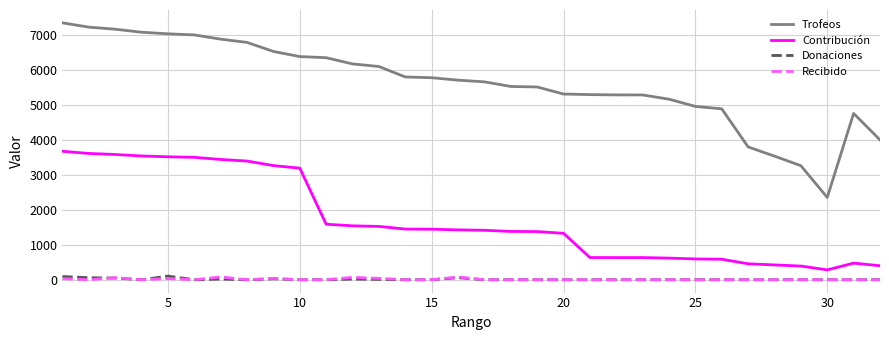

How many lines are shown in the chart?

4